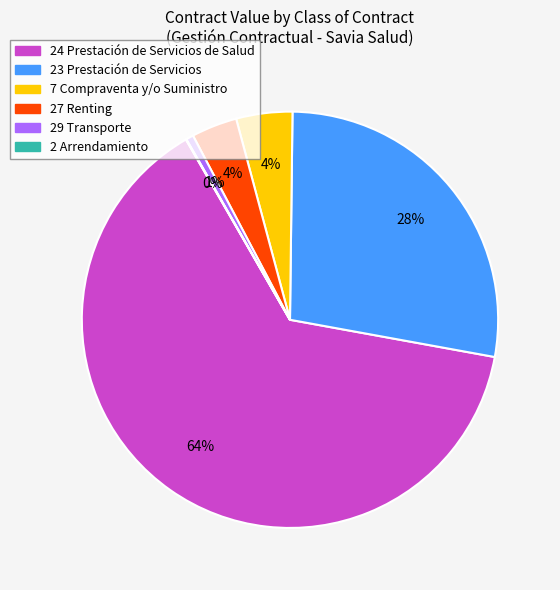

To the nearest percent, what is the average slice percentage?

17%